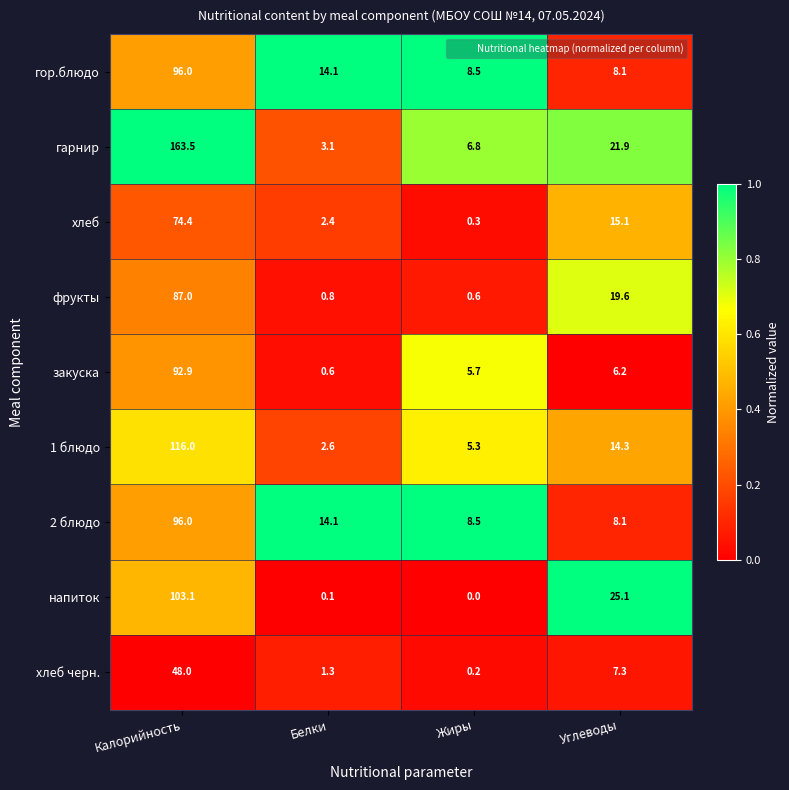

What is the average value of the хлеб series?

23.1